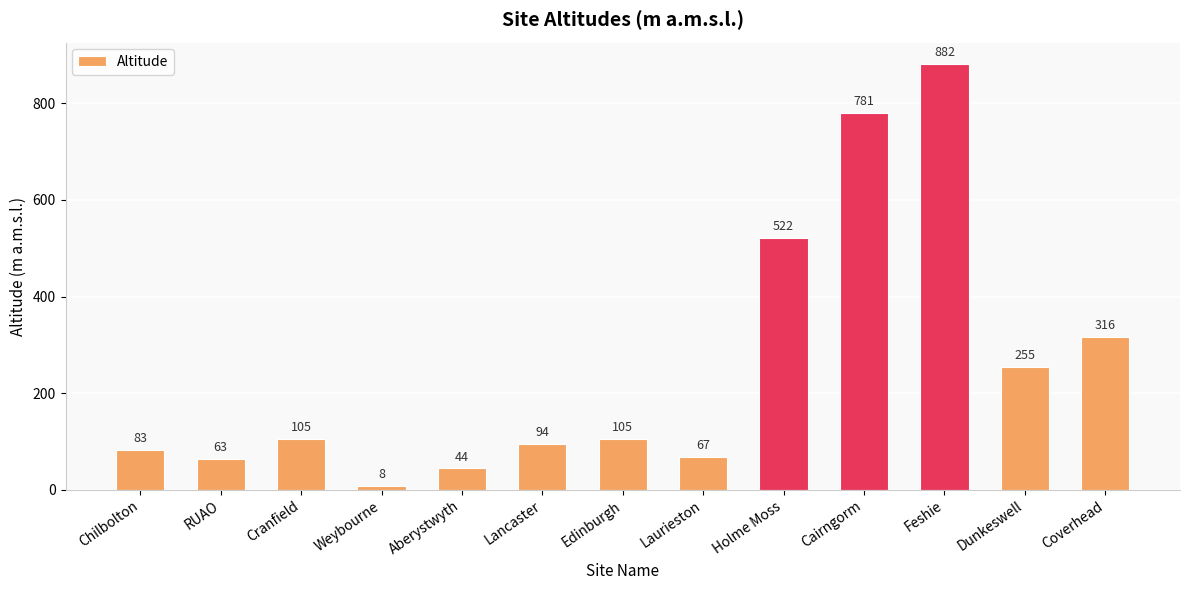

What is the sum of the values at Coverhead and Chilbolton?

399